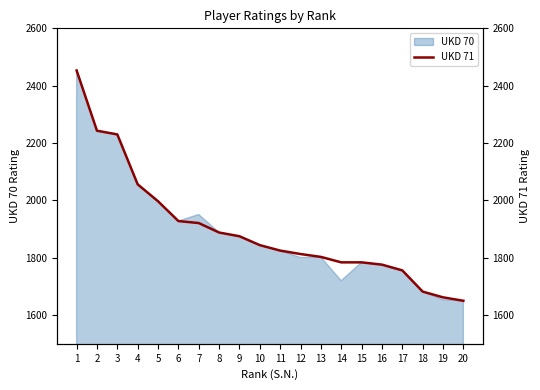

What is the sum of all values?

37970